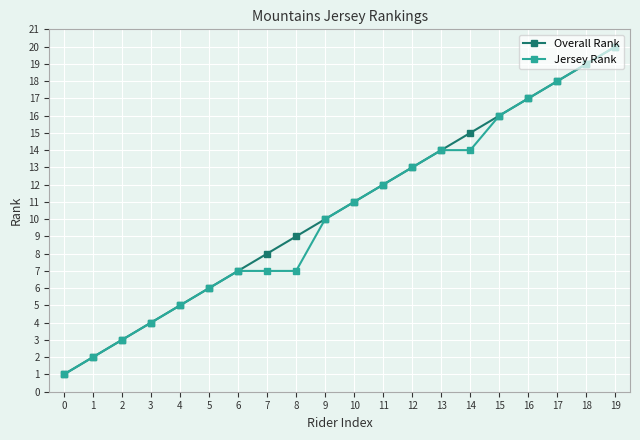

Which series has the largest total across all categories?

Overall Rank